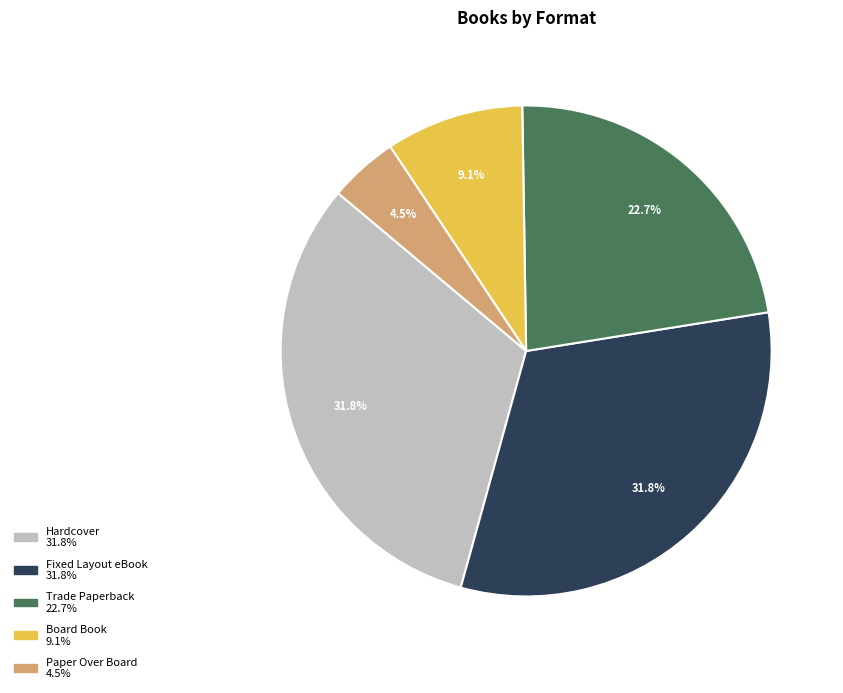

True or false: Hardcover accounts for 45% of the total.

False